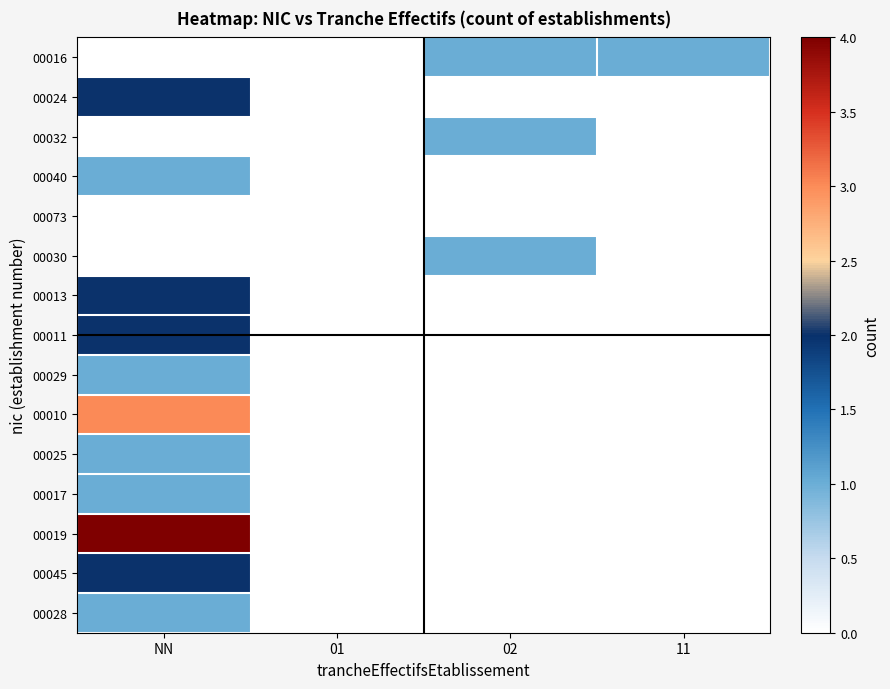

What is the total value across all series at NN?

20